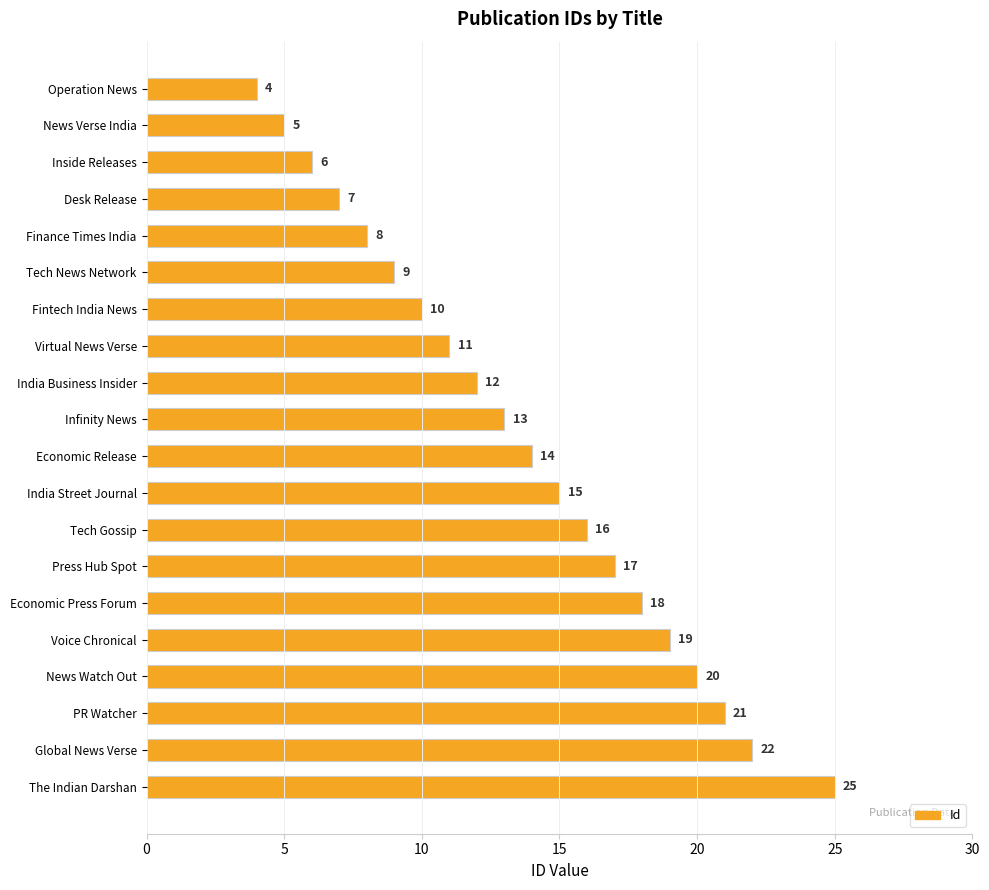

Is it true that the value at Infinity News is 13?

True